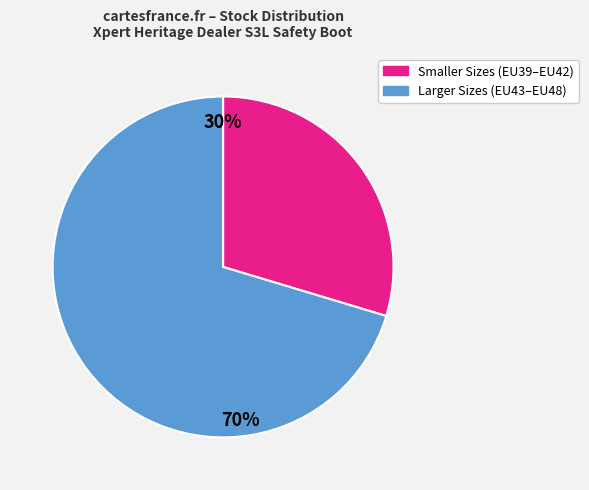

Does any single category account for the majority?

Yes